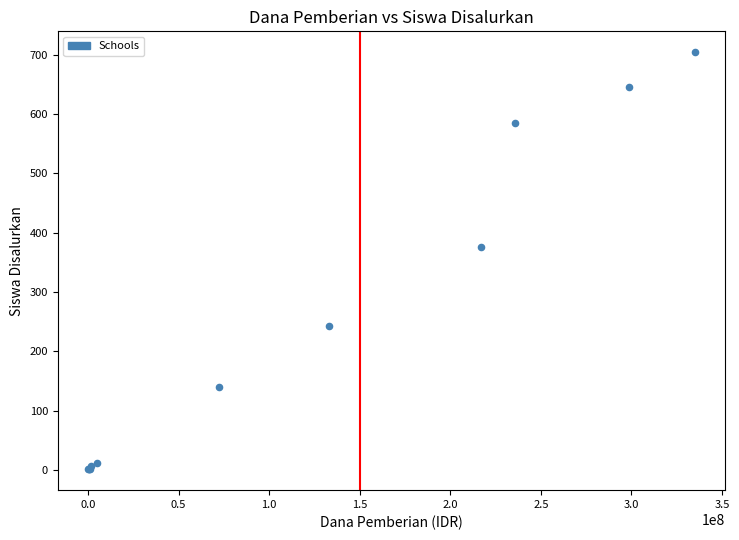

What Y value in the scatter plot is closest to 352?

376